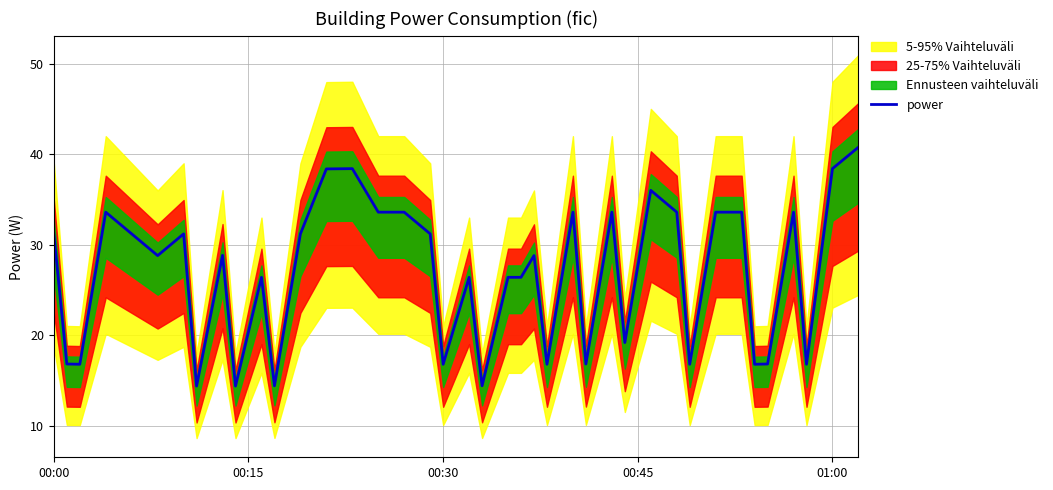

Where does the power series first go above 28?

00:00